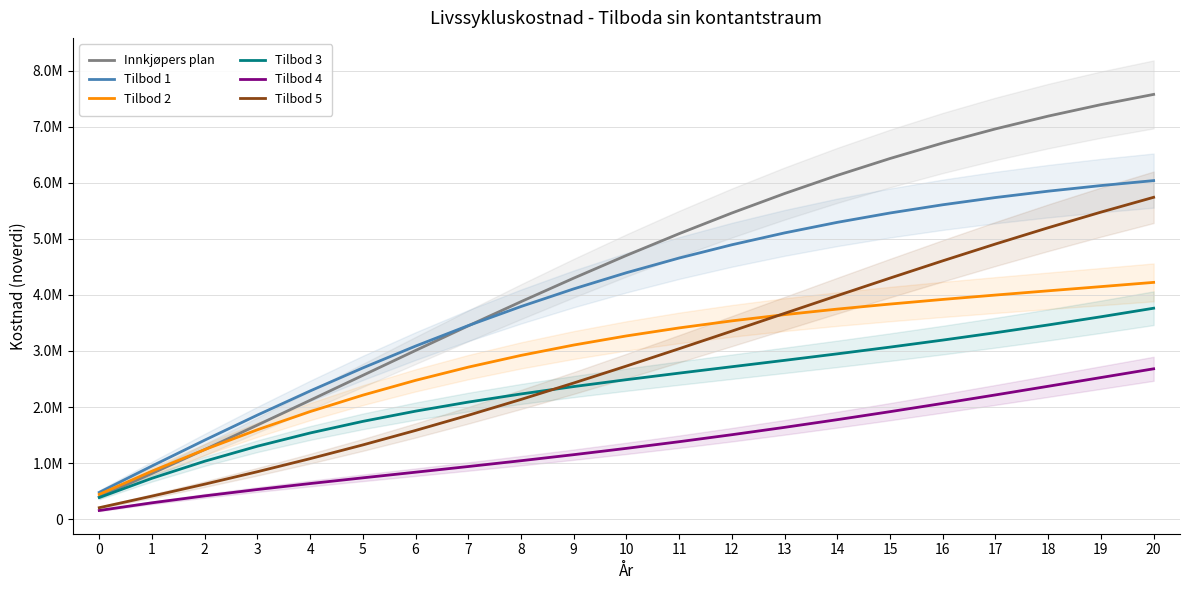

Reading right to left, list all the values displayed in this chart.

Innkjøpers plan: 7577824.8	7395270.0	7190563.0	6962603.8	6710641.2	6434313.3	6133681.2	5809253.7	5462001.0	5093356.8	4705207.7	4299869.2	3880047.2	3448785.5	3009400.1	2565398.7	2120389.8	1677979.9	1241662.1	814698.9	400000.0
Tilbod 1: 6039983.1	5951155.2	5851208.4	5737870.6	5608885.5	5462068.6	5295365.4	5106911.3	4895090.0	4658590.5	4396459.5	4108148.5	3793552.7	3453041.5	3087478.0	2698225.5	2287141.7	1856557.9	1409243.3	948354.0	477367.1
Tilbod 2: 4224024.3	4148361.4	4073561.0	3998033.5	3919931.8	3837174.4	3747476.4	3648389.5	3537347.8	3411721.8	3268876.9	3106237.8	2921355.0	2711974.4	2476105.5	2212088.4	1918657.2	1594996.8	1240792.2	856267.5	442213.2
Tilbod 3: 3763059.0	3610352.7	3464620.9	3326022.4	3194359.4	3069047.3	2949091.9	2833075.1	2719151.1	2605053.8	2488115.2	2365296.8	2233232.3	2088283.4	1926606.4	1744229.5	1537139.9	1301378.2	1033139.1	728875.1	385401.6
Tilbod 4: 2682109.8	2526096.9	2370410.0	2216297.2	2064945.3	1917437.2	1774709.2	1637508.3	1506351.1	1381485.2	1262854.5	1150070.3	1042387.9	938691.3	837486.8	736905.1	634714.7	528344.6	414919.2	291303.2	154156.5
Tilbod 5: 5742028.3	5477347.1	5199048.8	4908829.5	4608657.7	4300734.9	3987447.1	3671306.5	3354884.9	3040740.0	2731334.9	2428953.8	2135615.8	1852986.9	1582295.9	1324253.6	1078979.5	845938.1	623887.3	410841.4	204050.8